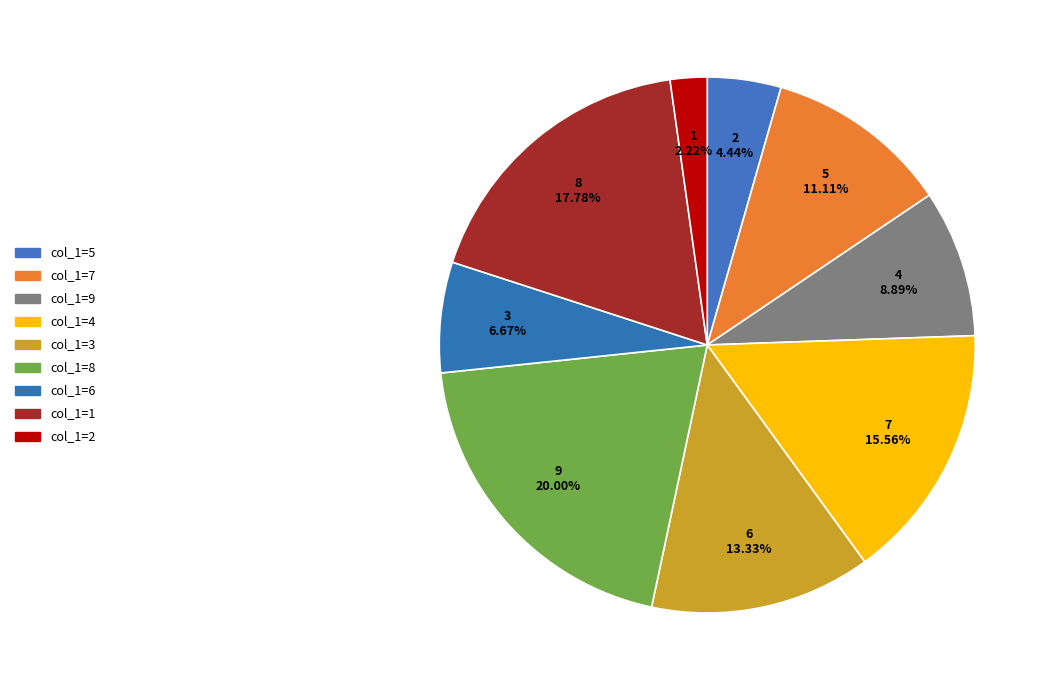

Which category has the smallest portion of the pie?

2